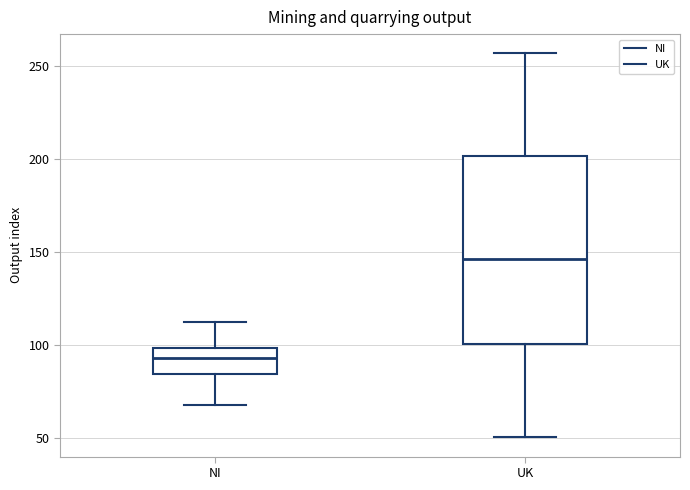

Which box's median line is the lowest?

NI